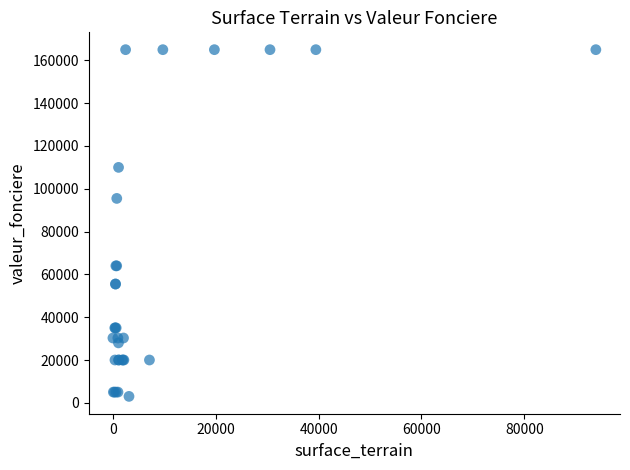

What Y value in the scatter plot is closest to 84000?

95500